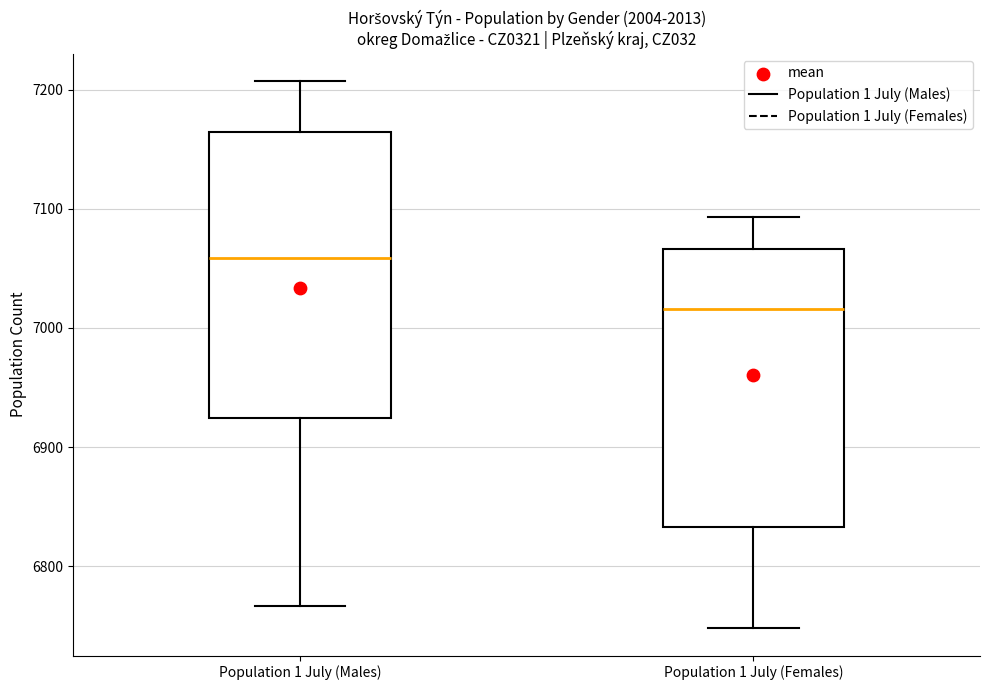

Where is the upper edge of the box for Population 1 July (Females) on the y-axis? The values are not printed on the chart, so give them approximately, as read against the axis.

7070